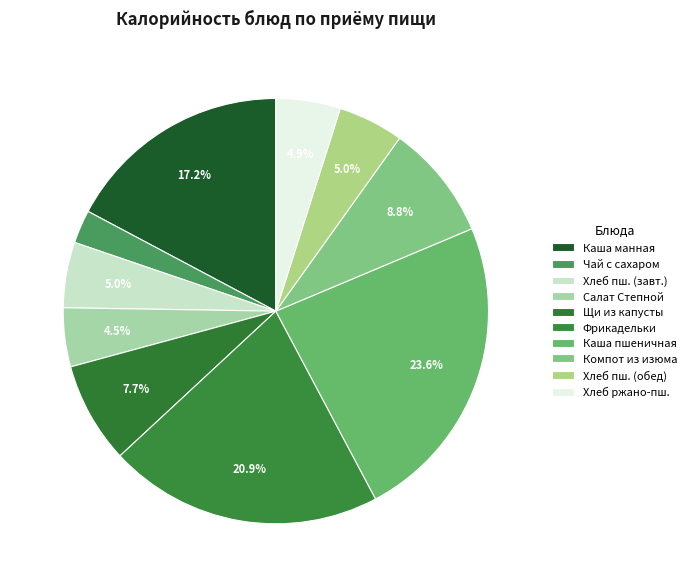

How many slices are in this pie chart?

10